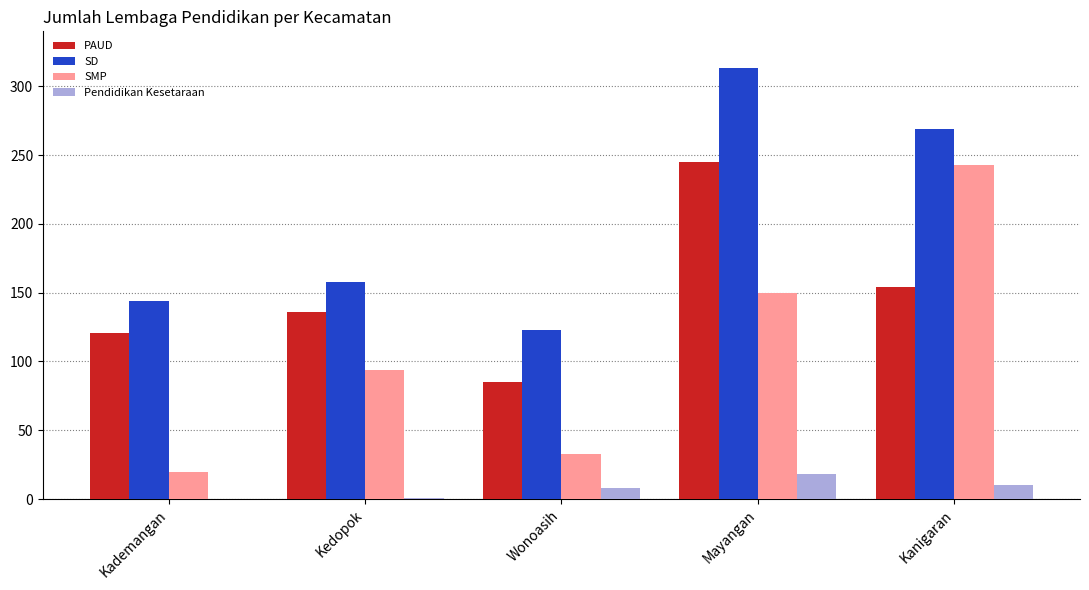

What is the sum of the PAUD values at Kademangan and Mayangan?

366